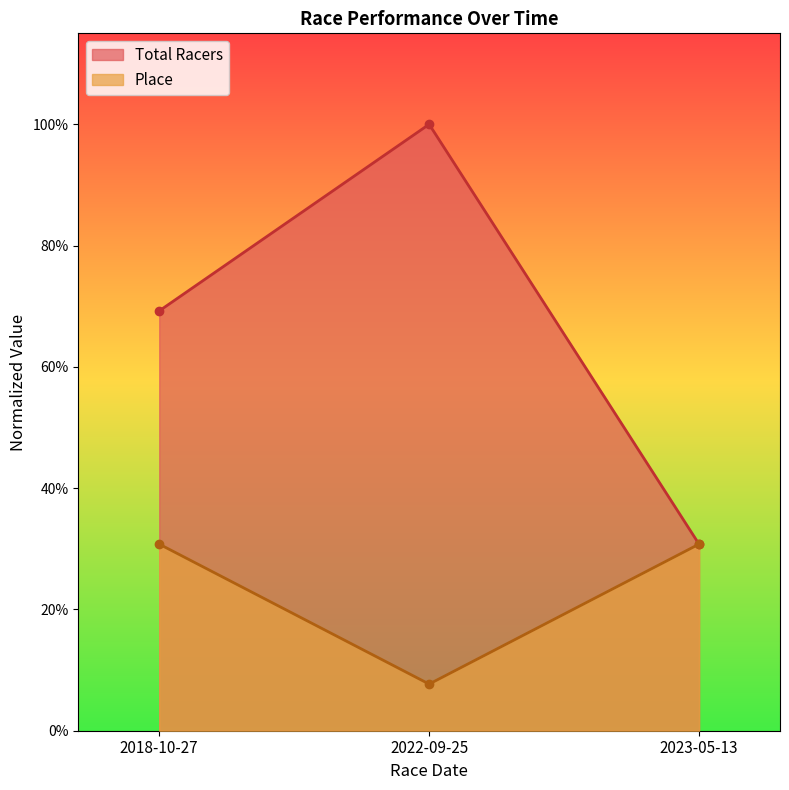

Is it true that Total Racers equals 1.0 at 2018-10-27?

False